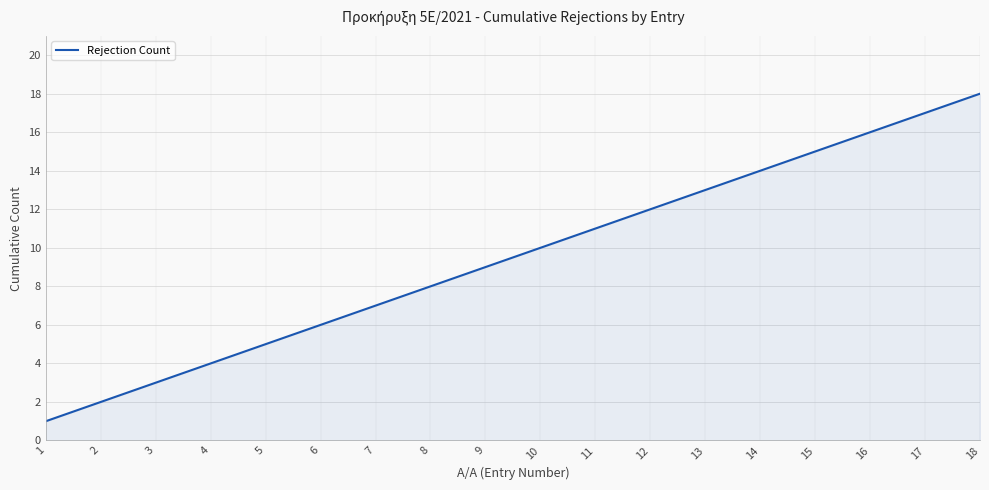

At which category does the chart reach its minimum across all series?

1